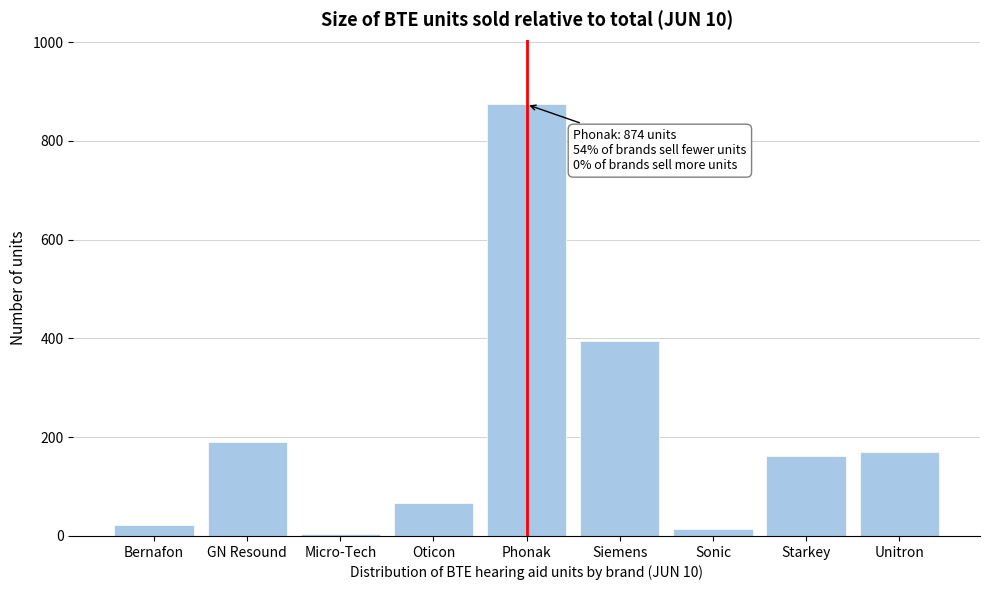

Reading left to right, transcribe all the data shown in this chart.

22	190	5	66	874	395	14	162	170